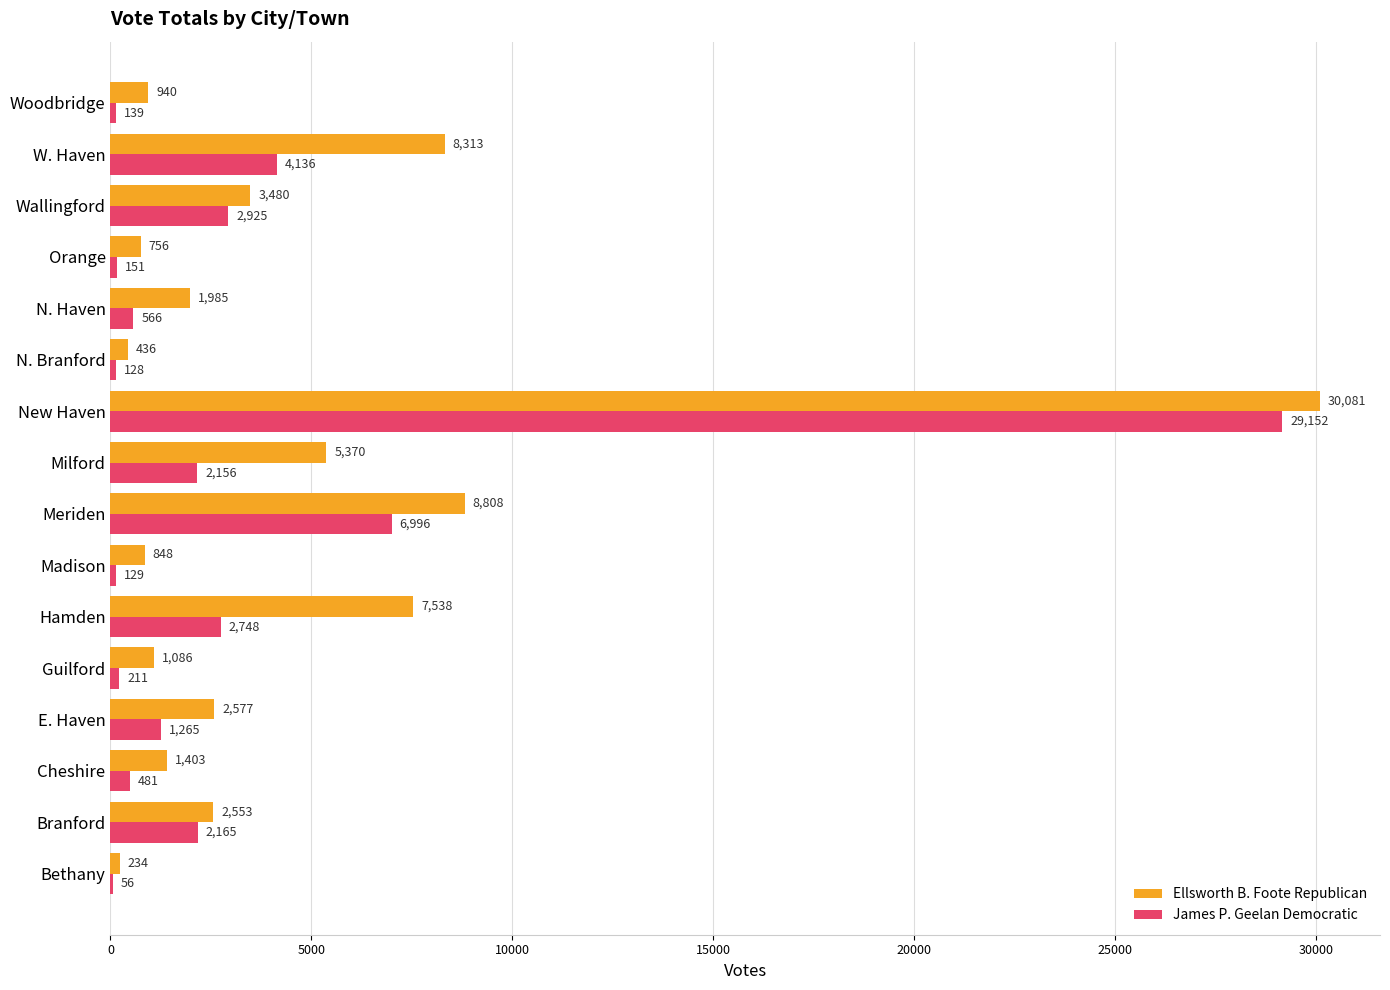

Read the James P. Geelan Democratic value at N. Haven.

566